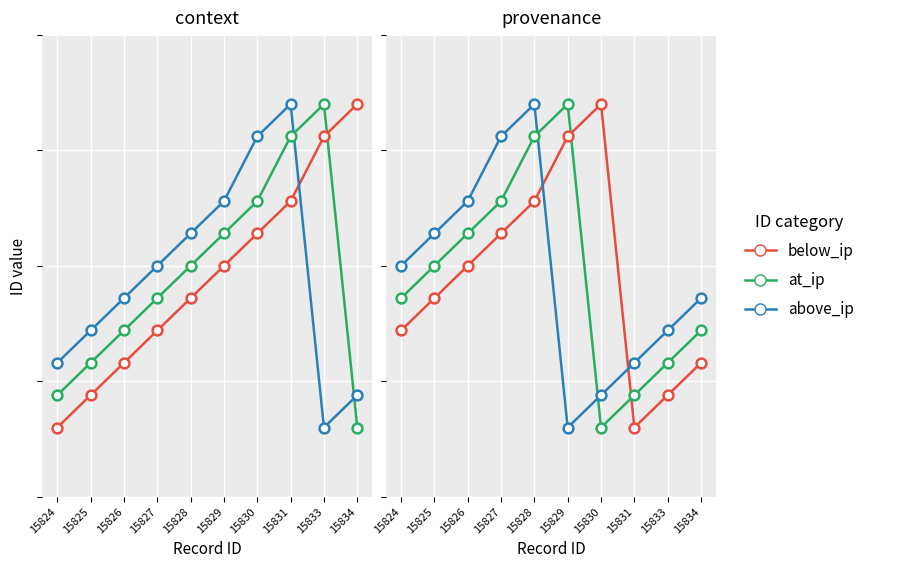

At which category is the sum across all series the highest?

15828